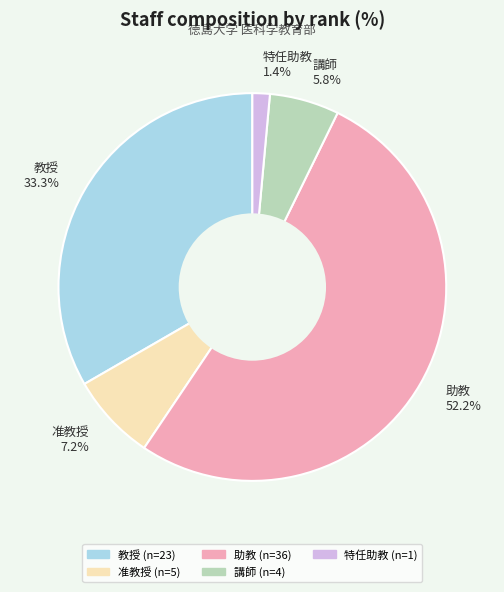

Count the number of slices in the pie.

5